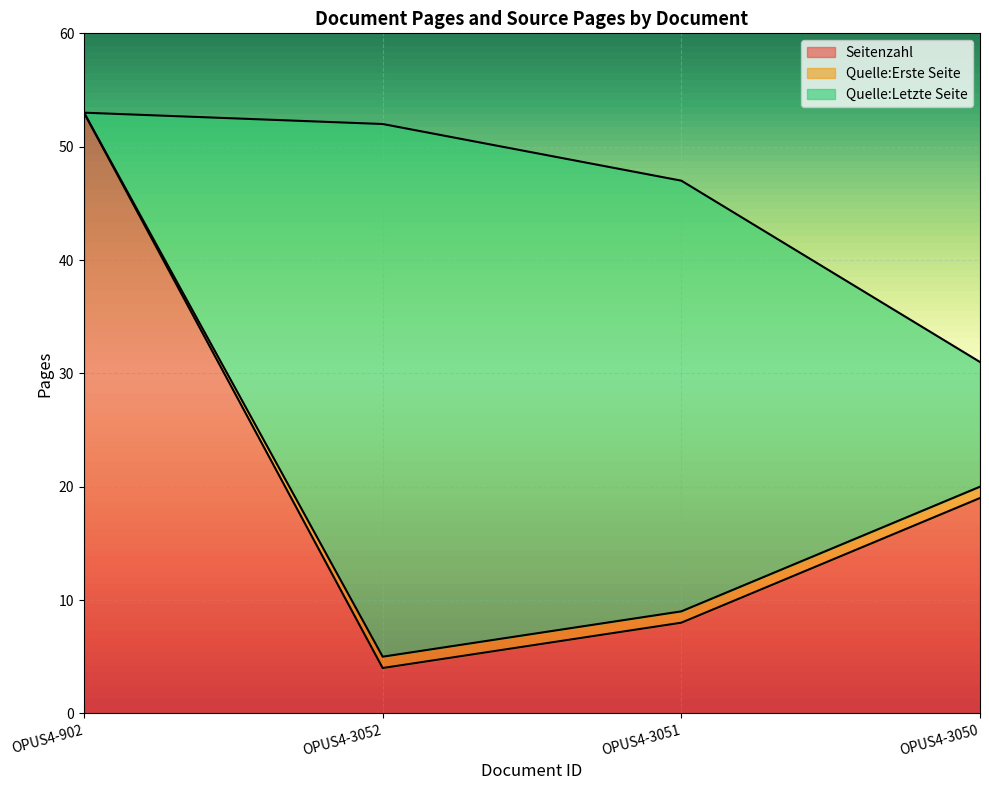

True or false: Seitenzahl and Quelle:Erste Seite cross at least once.

False